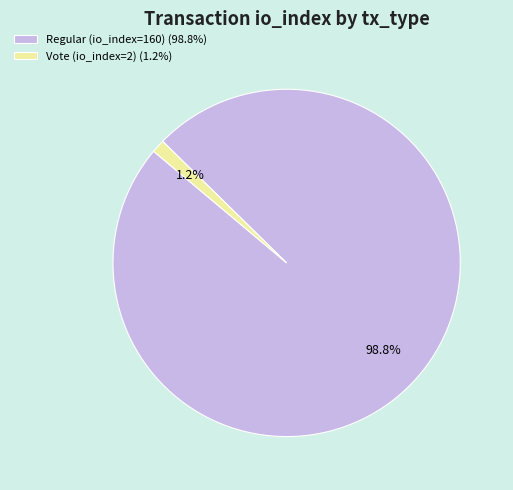

Between Vote (io_index=2) and Regular (io_index=160), which is larger?

Regular (io_index=160)